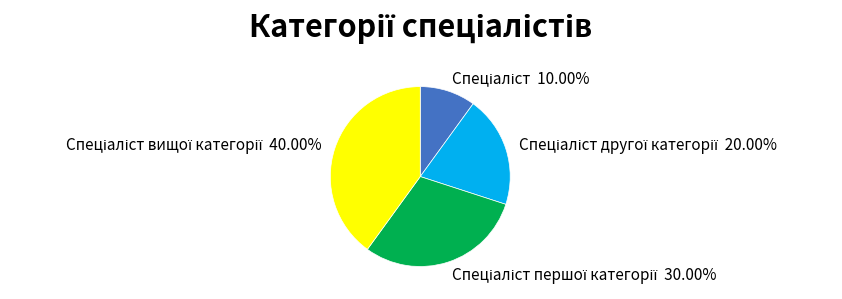

Does any single category account for the majority?

No